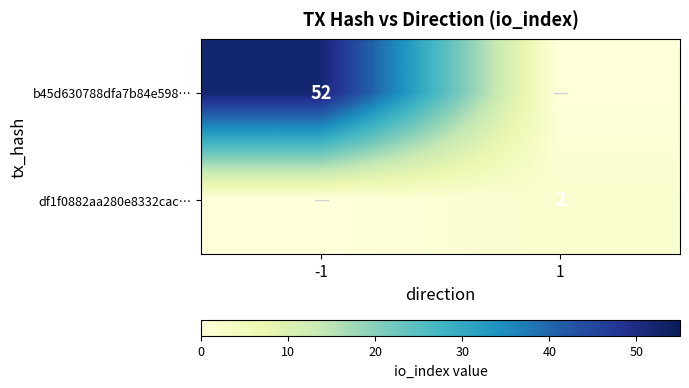

How many series are shown in this chart?

2